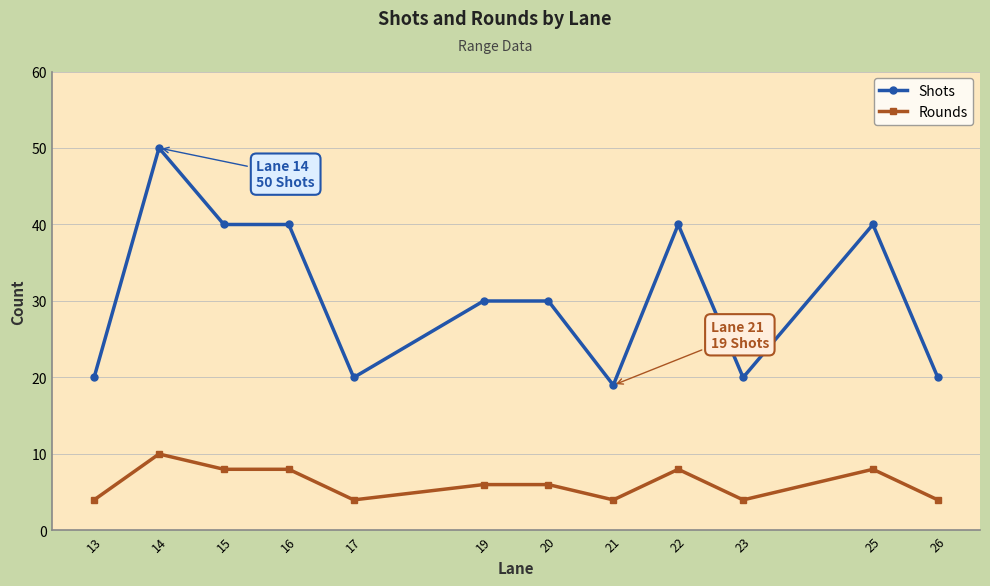

What is the difference between the maximum and second lowest values in the Shots series?

30